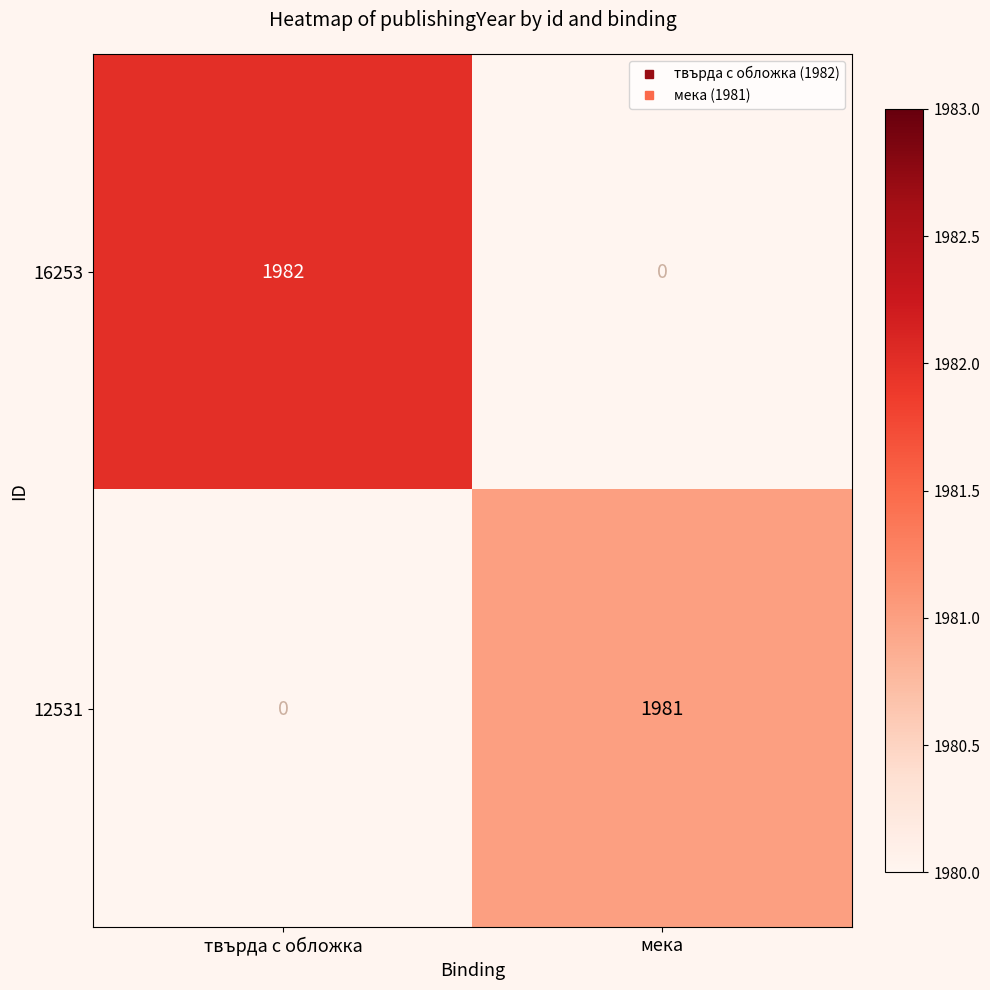

Is it true that 12531 equals 882.3 at мека?

False